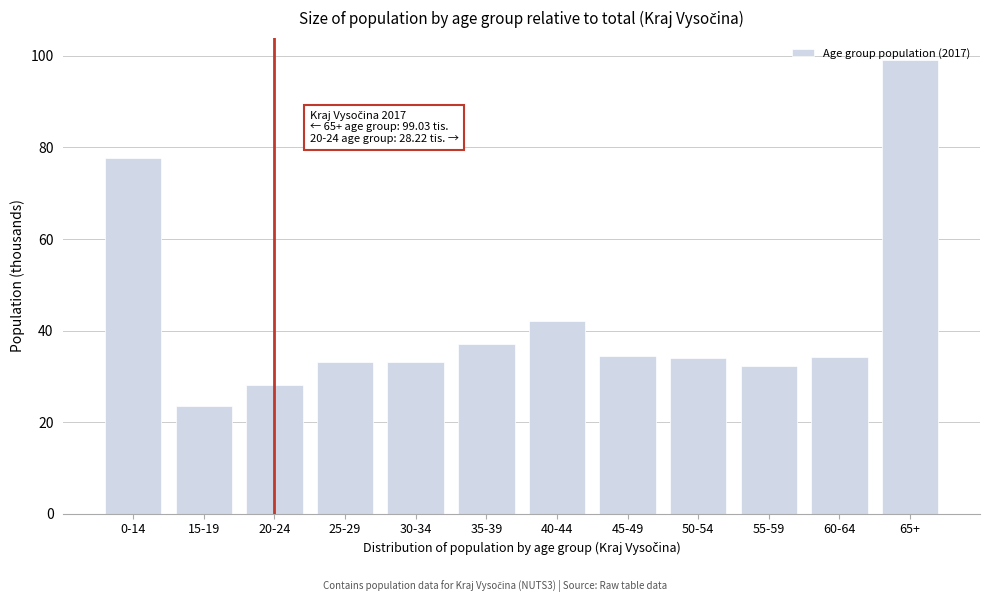

What is the value of the 3rd bar from the left?

28.2